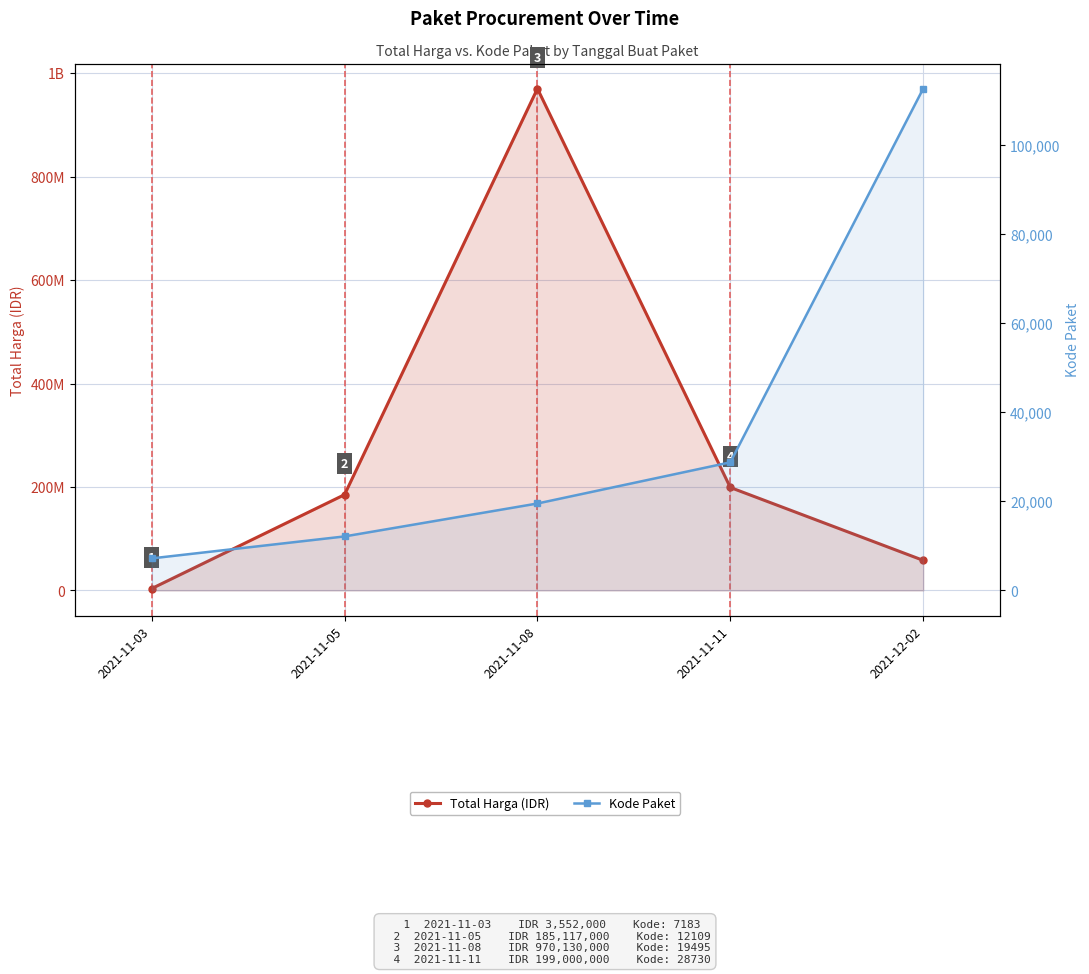

True or false: Kode Paket and Total Harga (IDR) cross at least once.

False